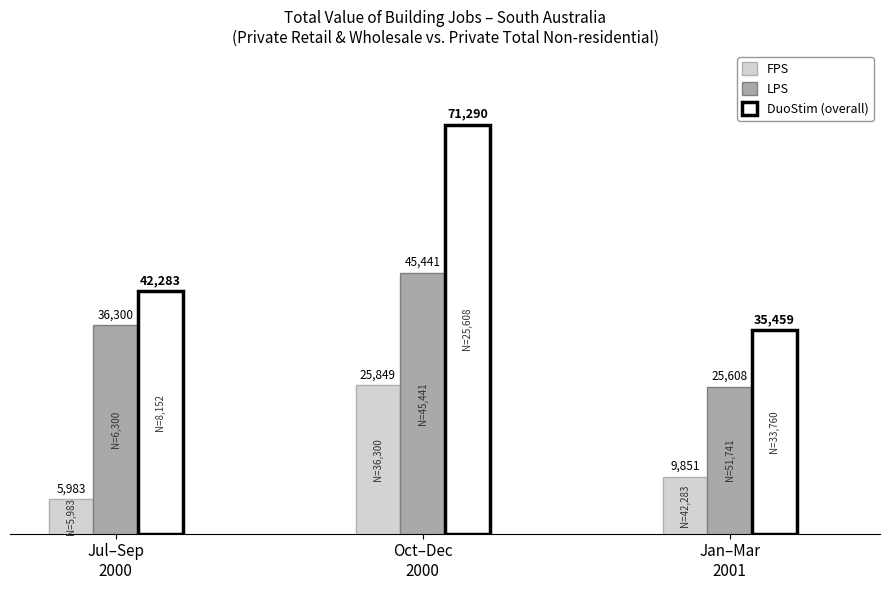

The FPS series shows 8685 at Oct–Dec
2000. True or false?

False